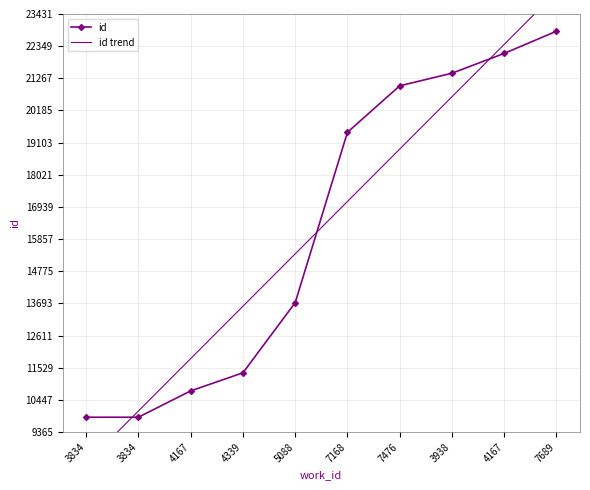

Which series changed the most between 4339 and 5088?

id